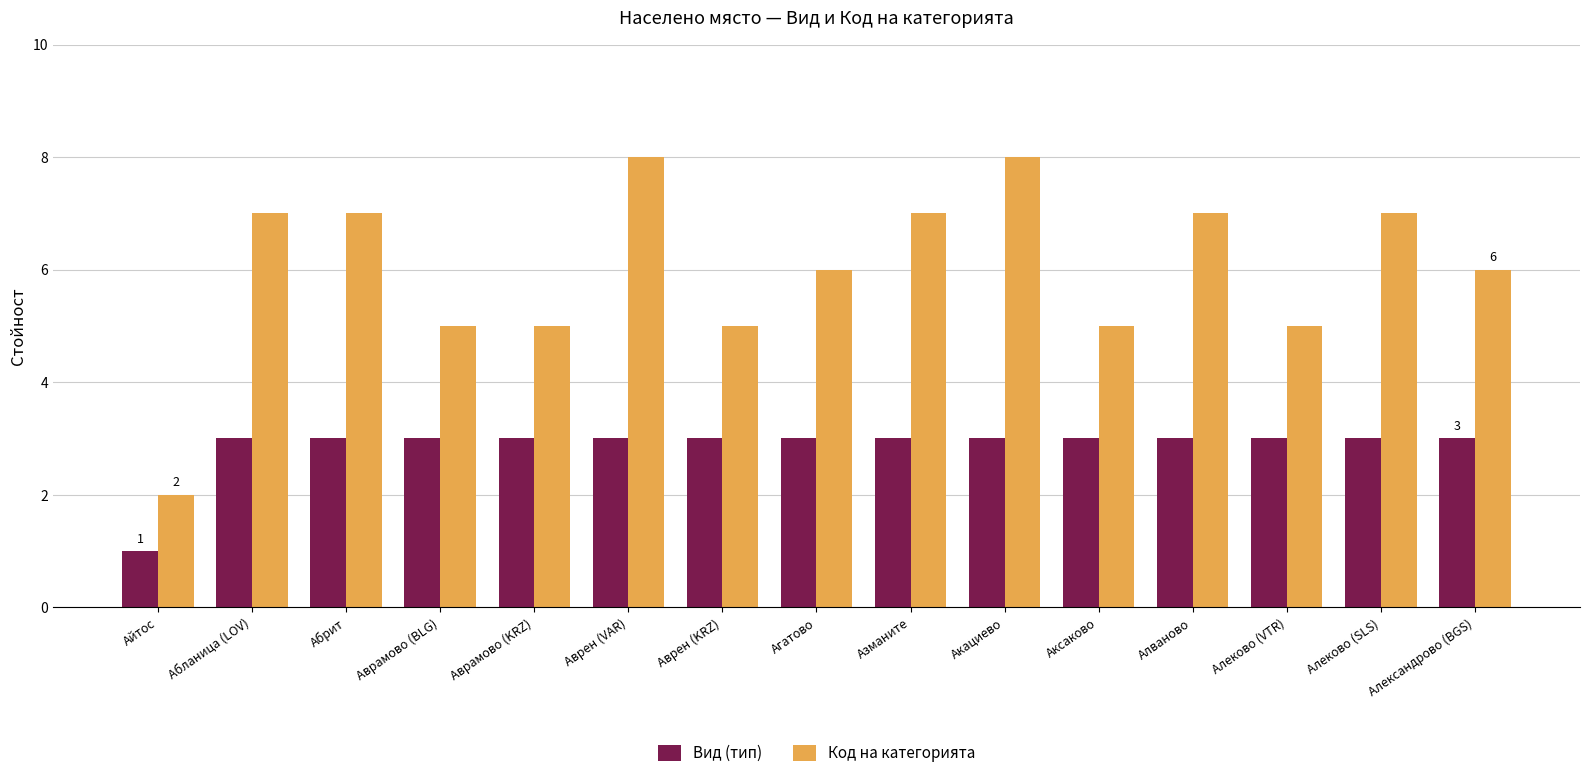

Rank the series at Айтос from lowest to highest value.

Вид (тип), Код на категорията